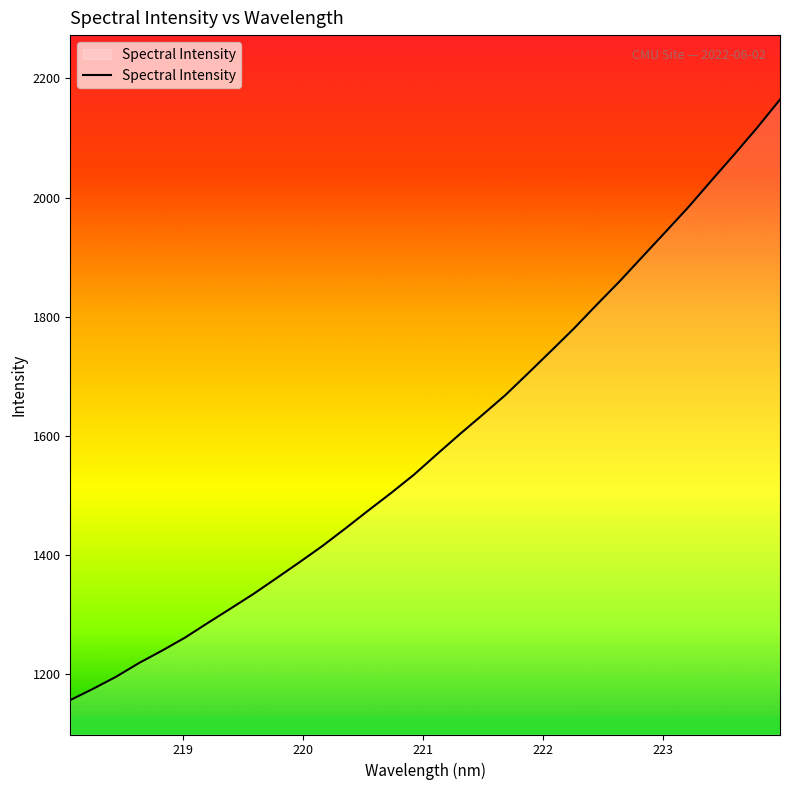

What is the greatest value displayed?

2164.5